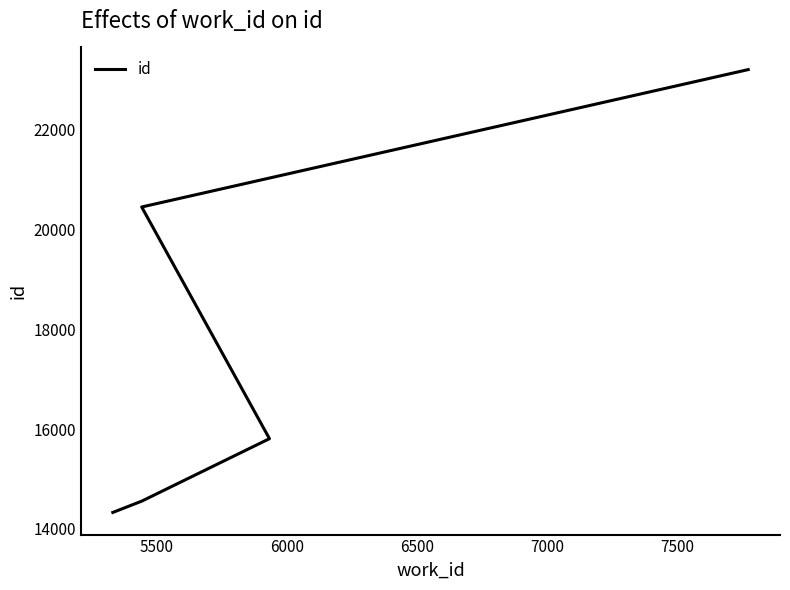

Count the number of values greater than 15808.

2